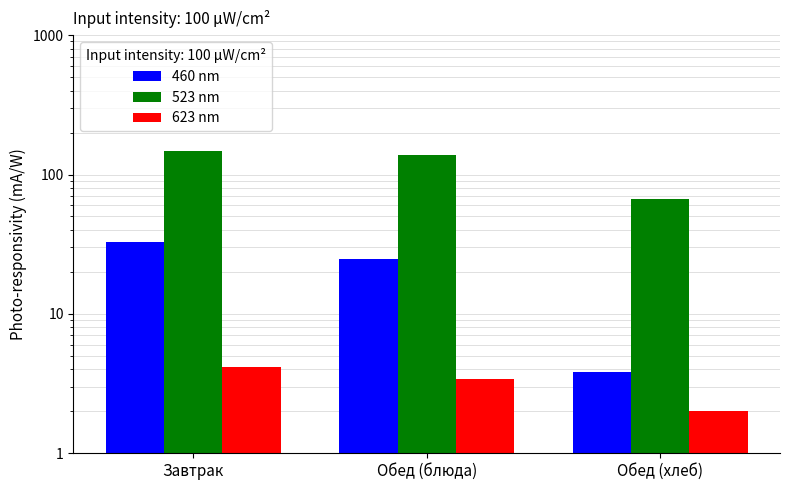

Is it true that 623 nm equals 4.9 at Обед (блюда)?

False